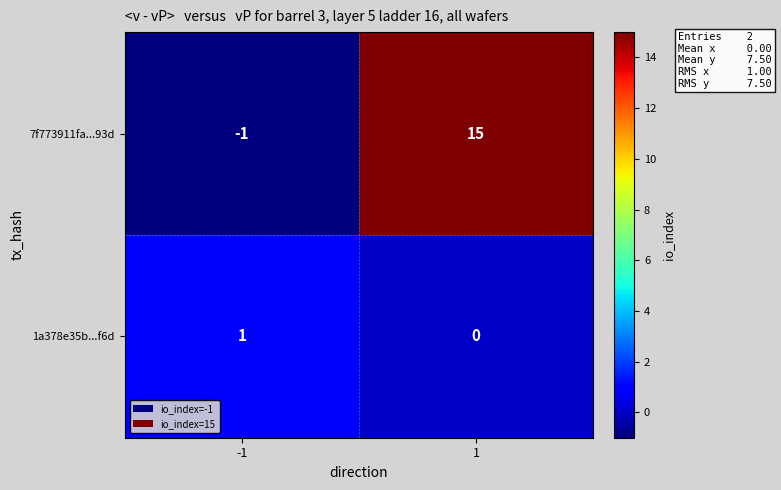

List the series in order of their peak value, lowest first.

1a378e35b...f6d, 7f773911fa...93d